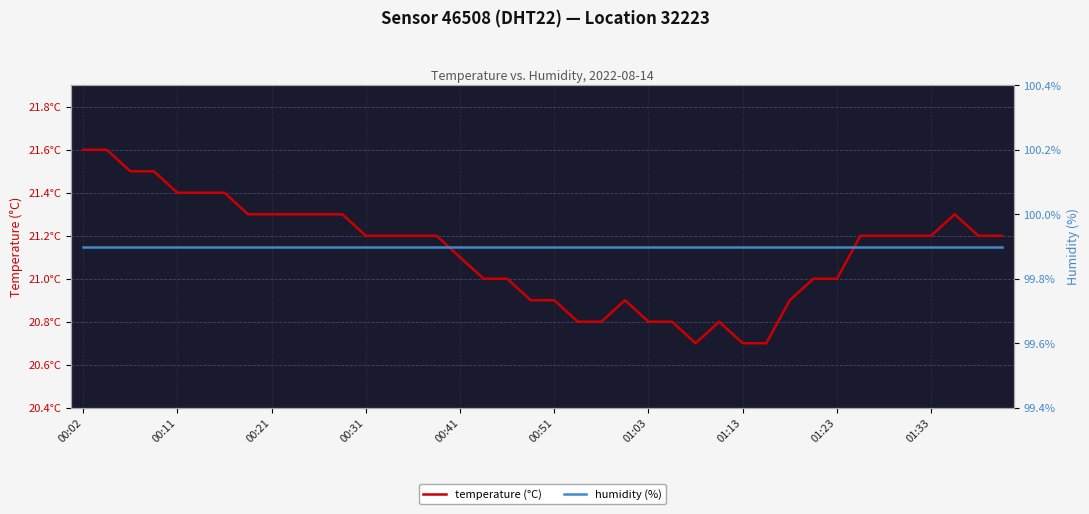

Which series has the largest total across all categories?

humidity (%)